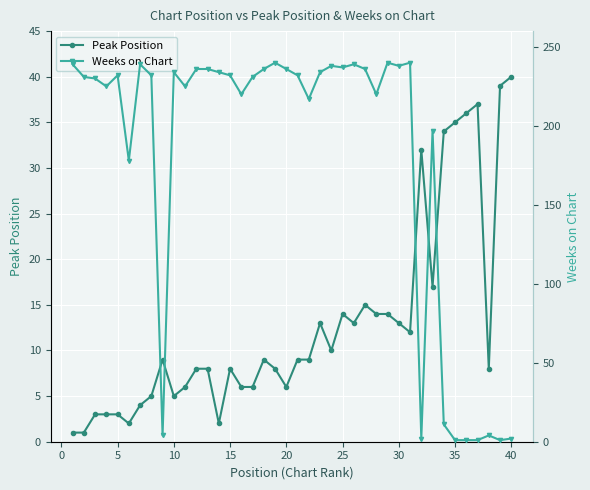

Reading left to right, transcribe all the data shown in this chart.

Peak Position: 1	1	3	3	3	2	4	5	9	5	6	8	8	2	8	6	6	9	8	6	9	9	13	10	14	13	15	14	14	13	12	32	17	34	35	36	37	8	39	40
Weeks on Chart: 239	231	230	225	232	178	239	232	4	234	225	236	236	234	232	220	231	236	240	236	232	217	234	238	237	239	236	220	240	238	240	2	197	11	1	1	1	4	1	2